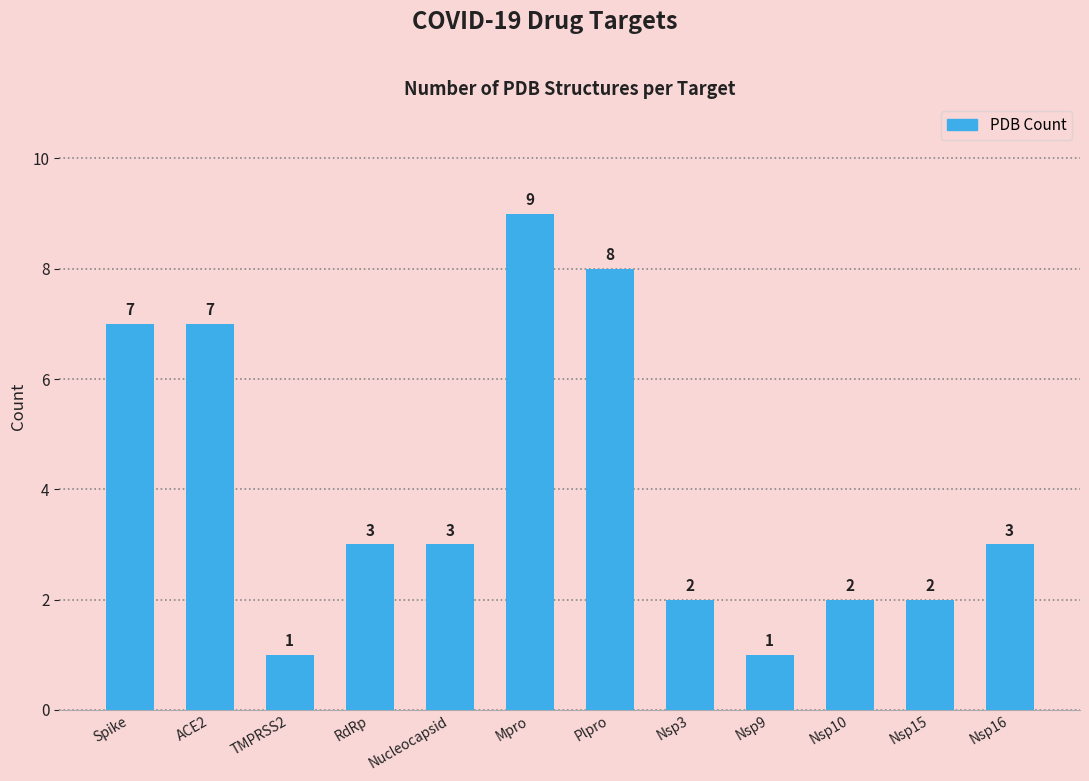

What is the approximate value at Nucleocapsid?

3